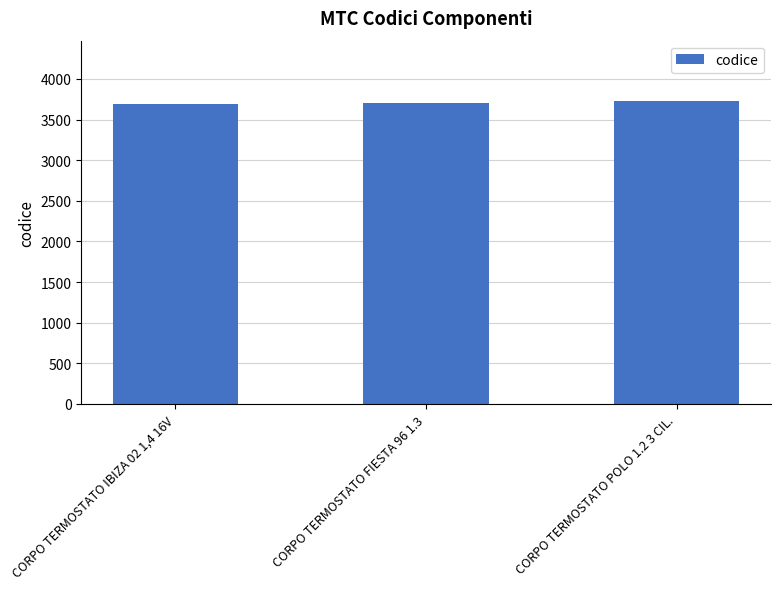

Is it true that the value at CORPO TERMOSTATO IBIZA 02 1,4 16V is 1221?

False